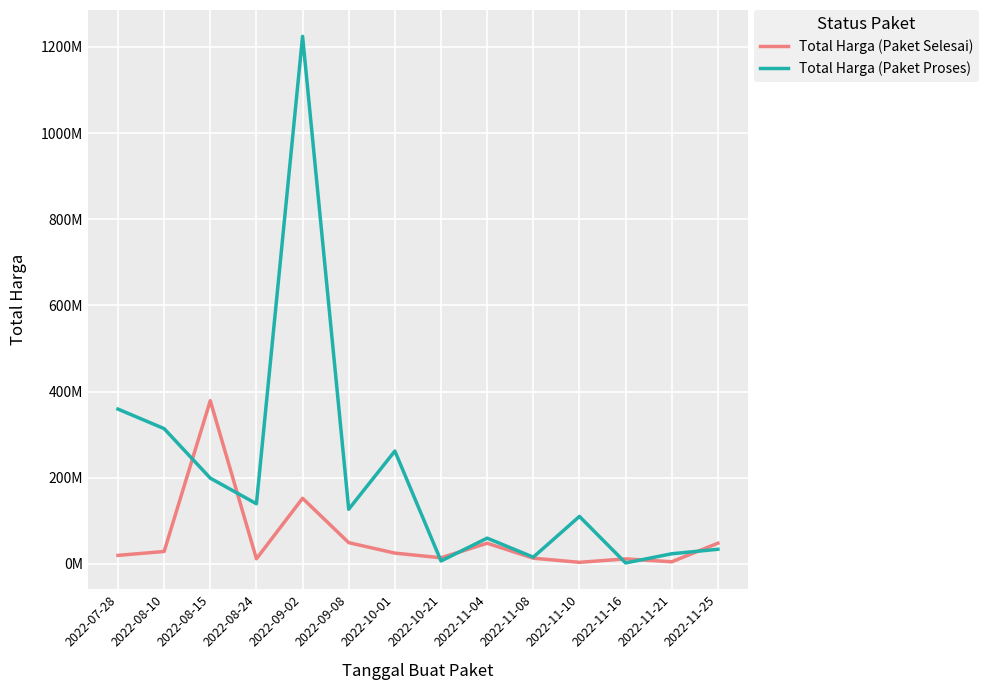

True or false: Total Harga (Paket Proses) and Total Harga (Paket Selesai) intersect in this chart.

True